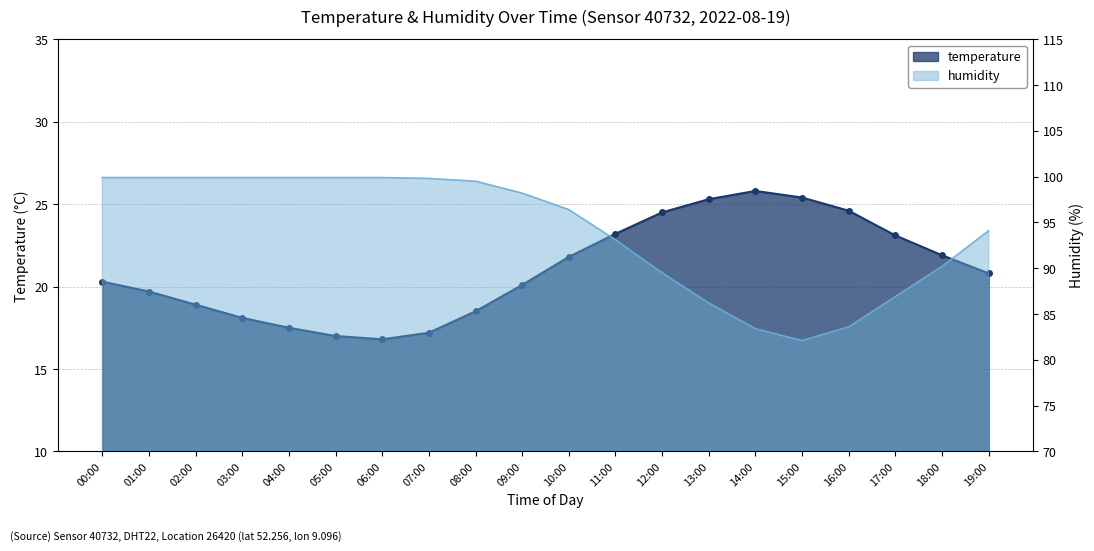

Does the chart have visible grid lines?

Yes